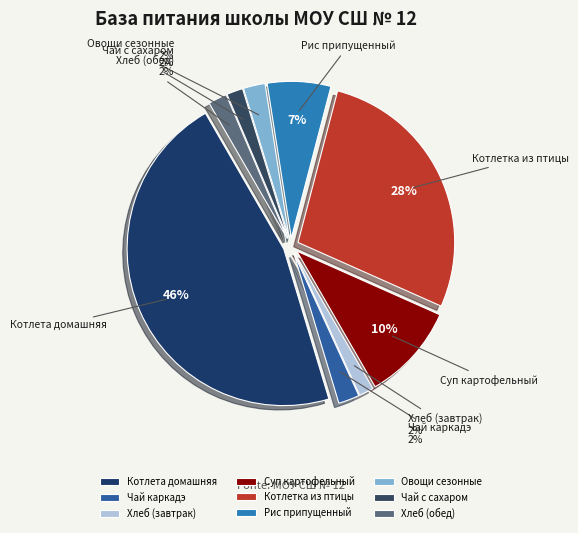

Does any single category account for the majority?

No